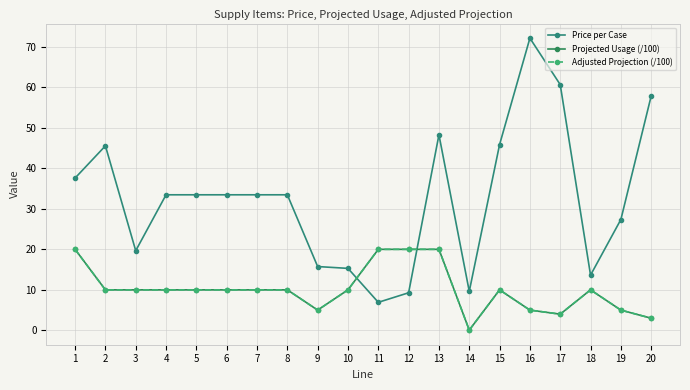

Is this an area chart (filled region under the line)?

No